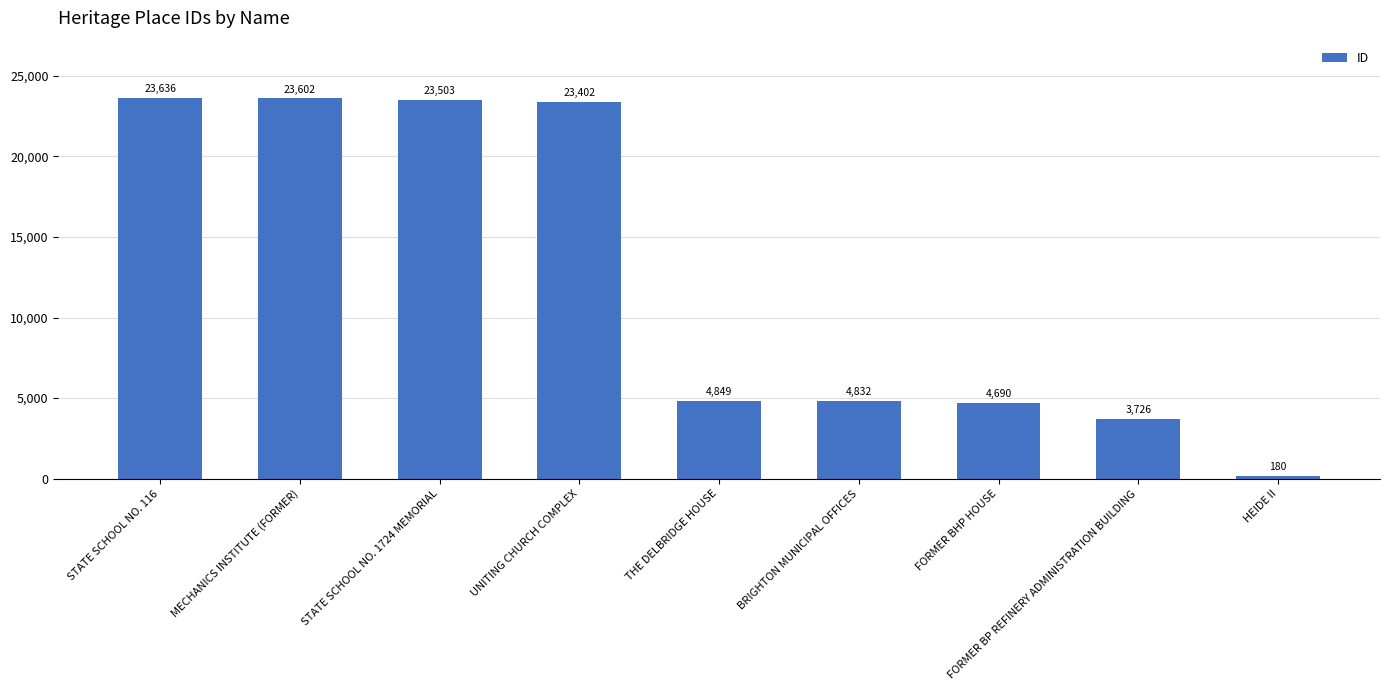

List the labels in order of value, largest first.

STATE SCHOOL NO. 116, MECHANICS INSTITUTE (FORMER), STATE SCHOOL NO. 1724 MEMORIAL, UNITING CHURCH COMPLEX, THE DELBRIDGE HOUSE, BRIGHTON MUNICIPAL OFFICES, FORMER BHP HOUSE, FORMER BP REFINERY ADMINISTRATION BUILDING, HEIDE II